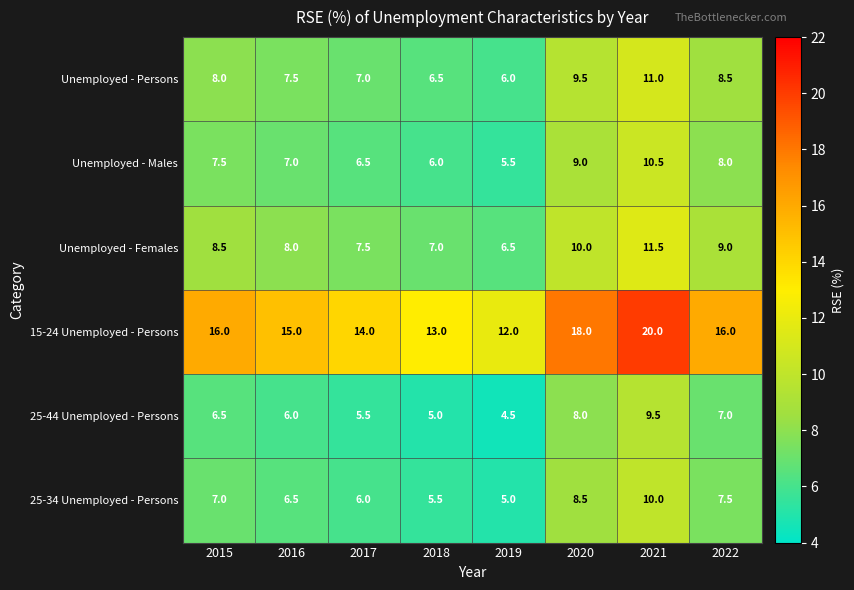

Which series has the largest total across all categories?

15-24 Unemployed - Persons